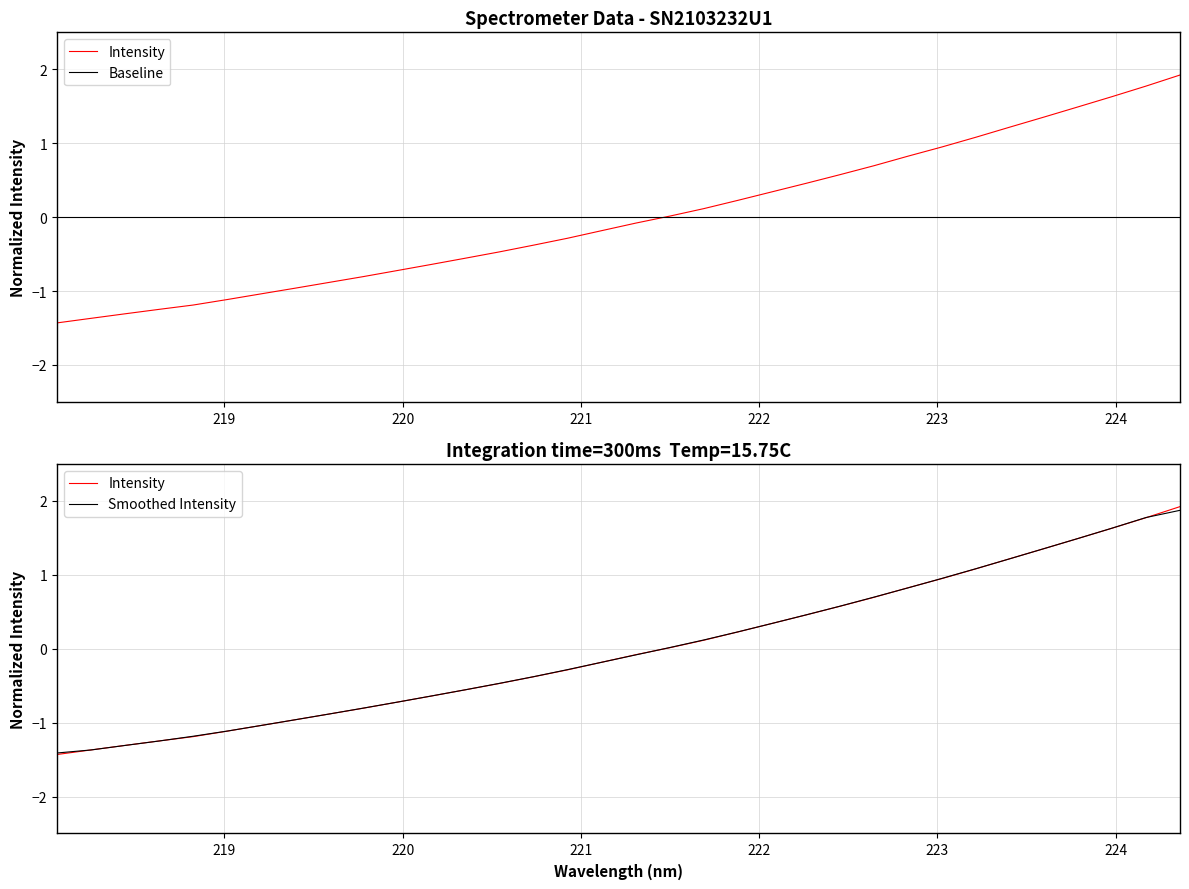

The value at 28 is 0.8. True or false?

False